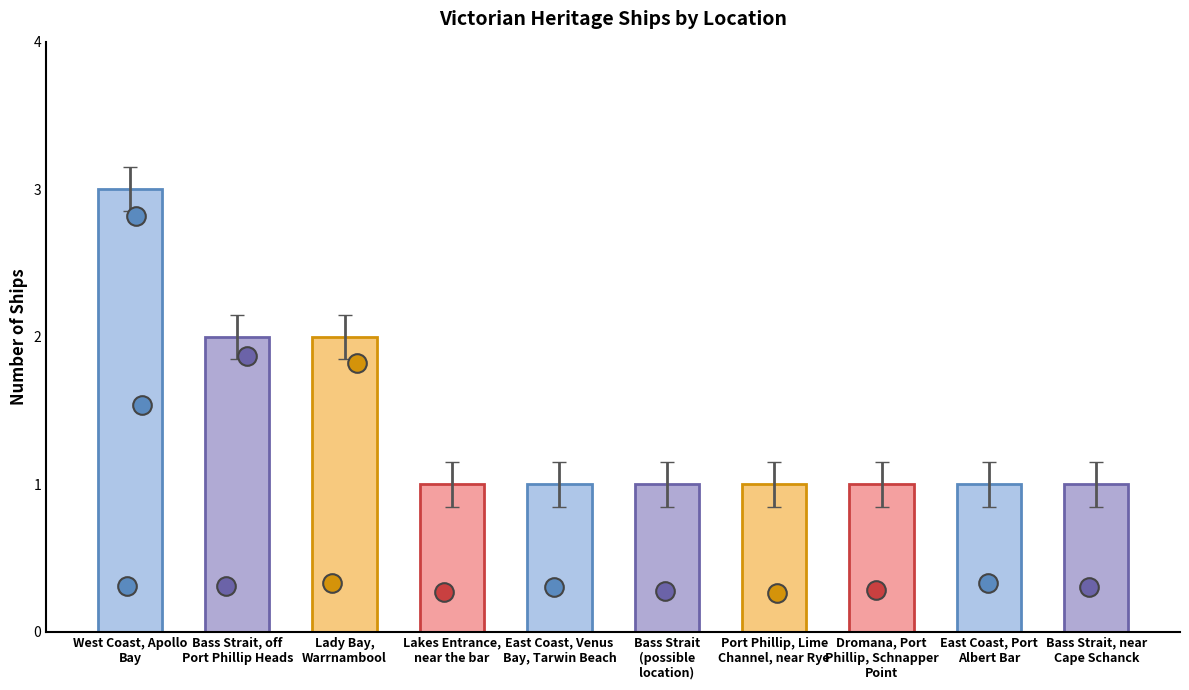

What is the change in value from West Coast, Apollo
Bay to Bass Strait
(possible
location)?

-2